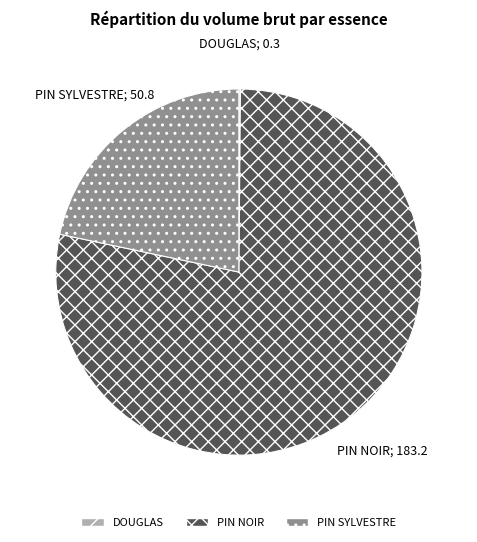

Is it true that PIN NOIR is 91% of the pie?

False